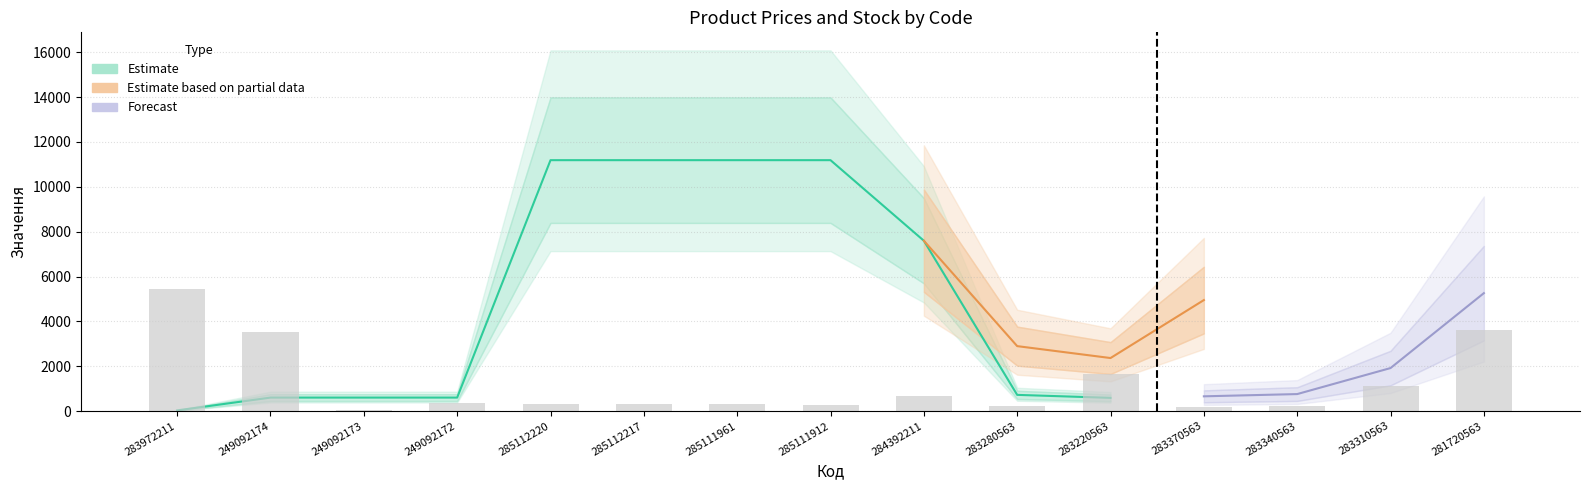

True or false: Ціна has a value of 3436.1 at 284392211.

False